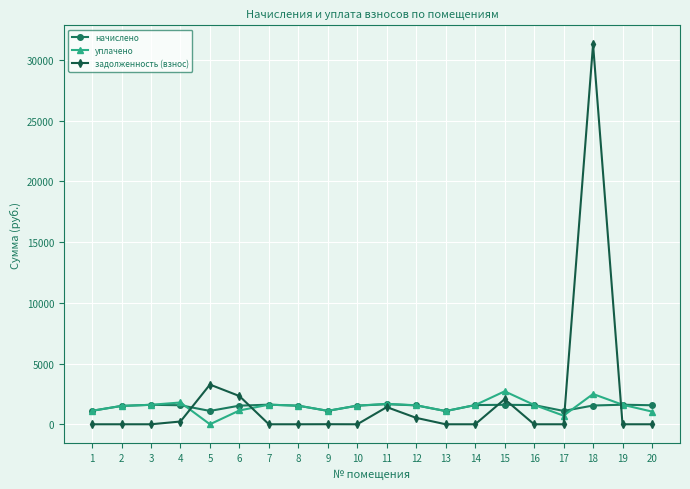

What is the value of the уплачено point at the 9th from the left?

1107.5